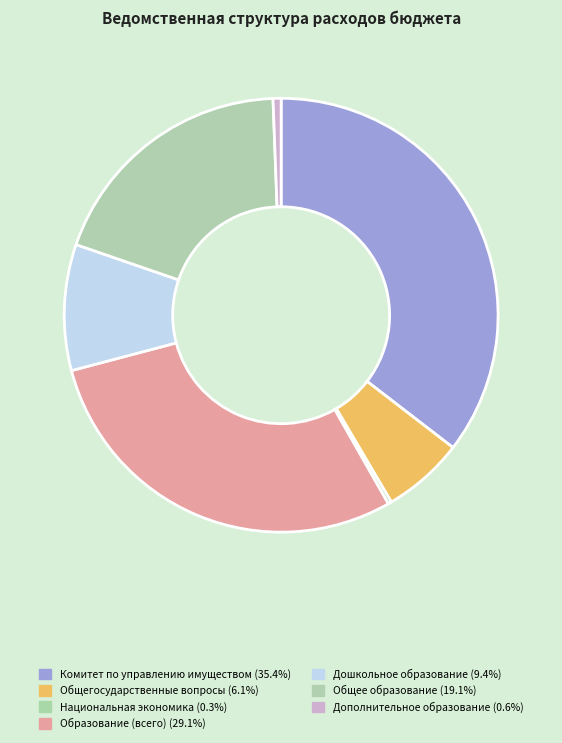

To the nearest percent, what percentage of the pie is Образование?

29%